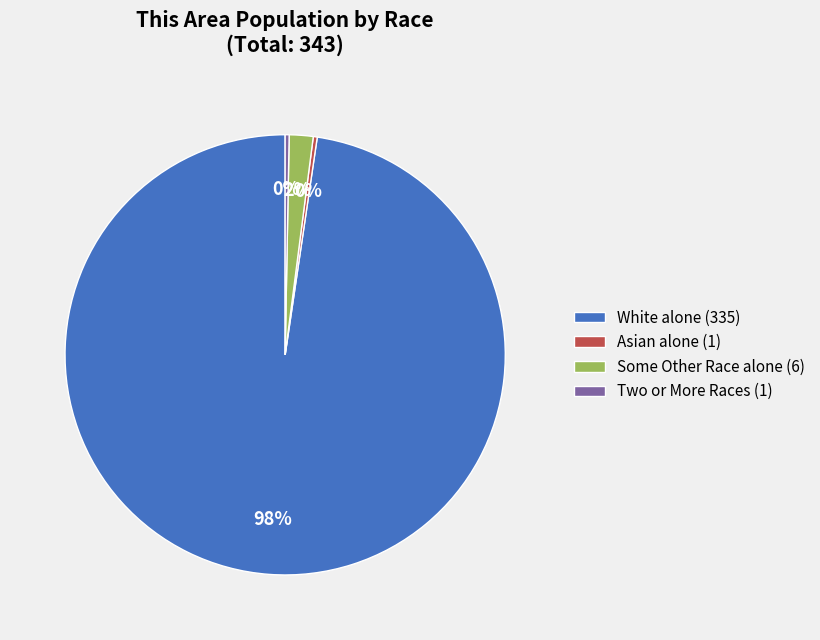

Which has a higher value, Two or More Races (1) or White alone (335)?

White alone (335)